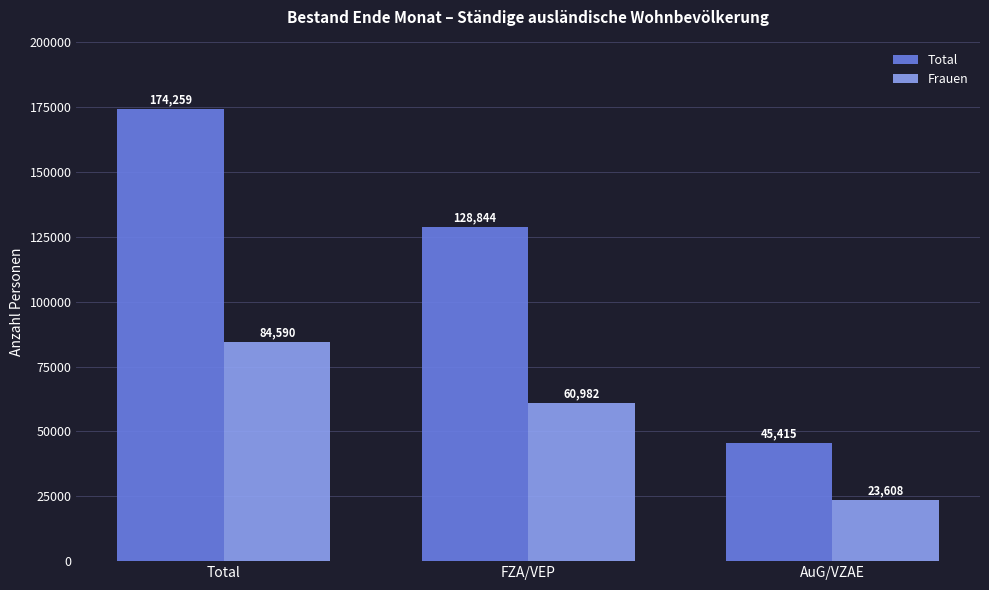

The value of Total at Total is 245764. True or false?

False